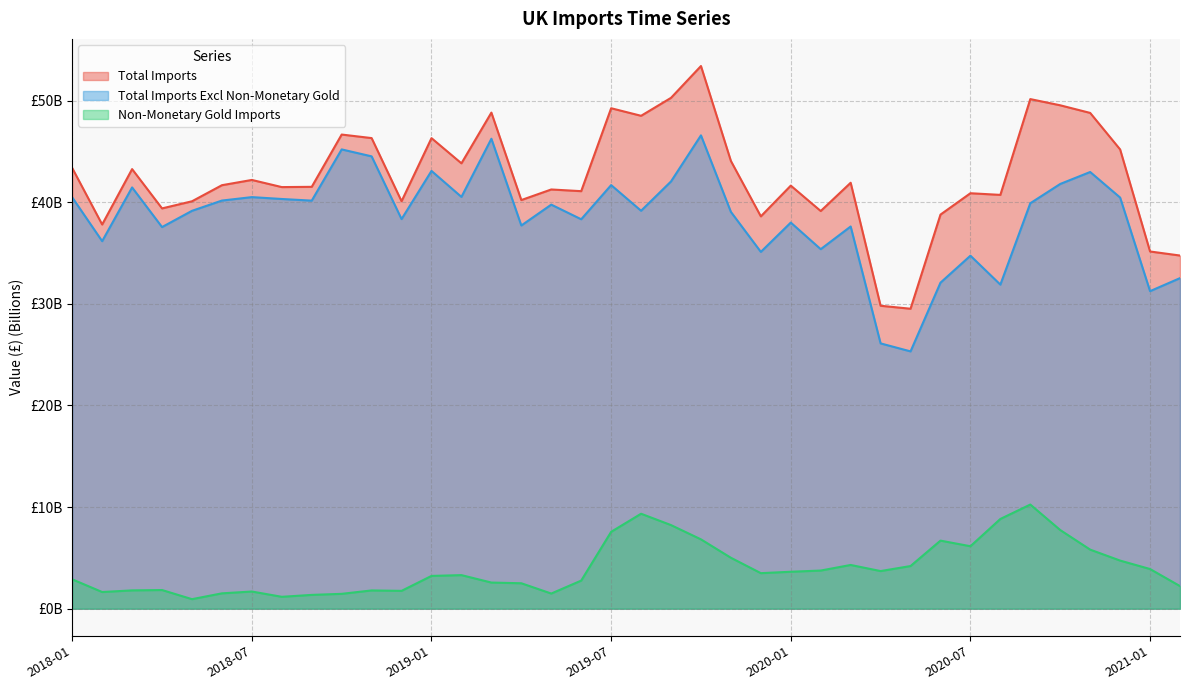

True or false: Total Imports has a value of 42.2 at 2018-07.

True